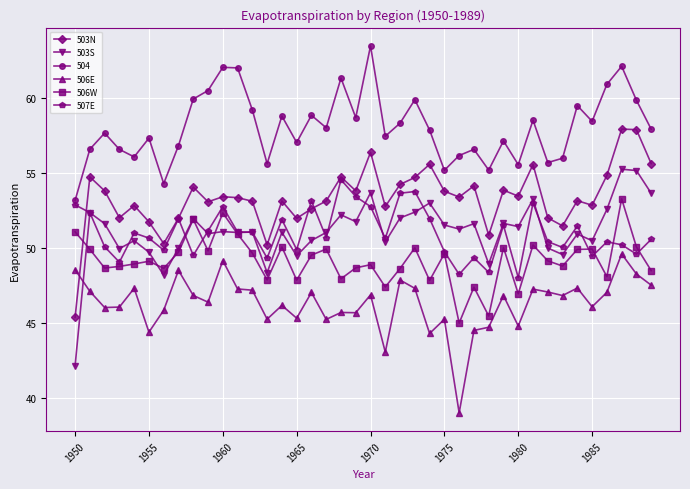

What are all the series names shown in the legend?

503N, 503S, 504, 506E, 506W, 507E